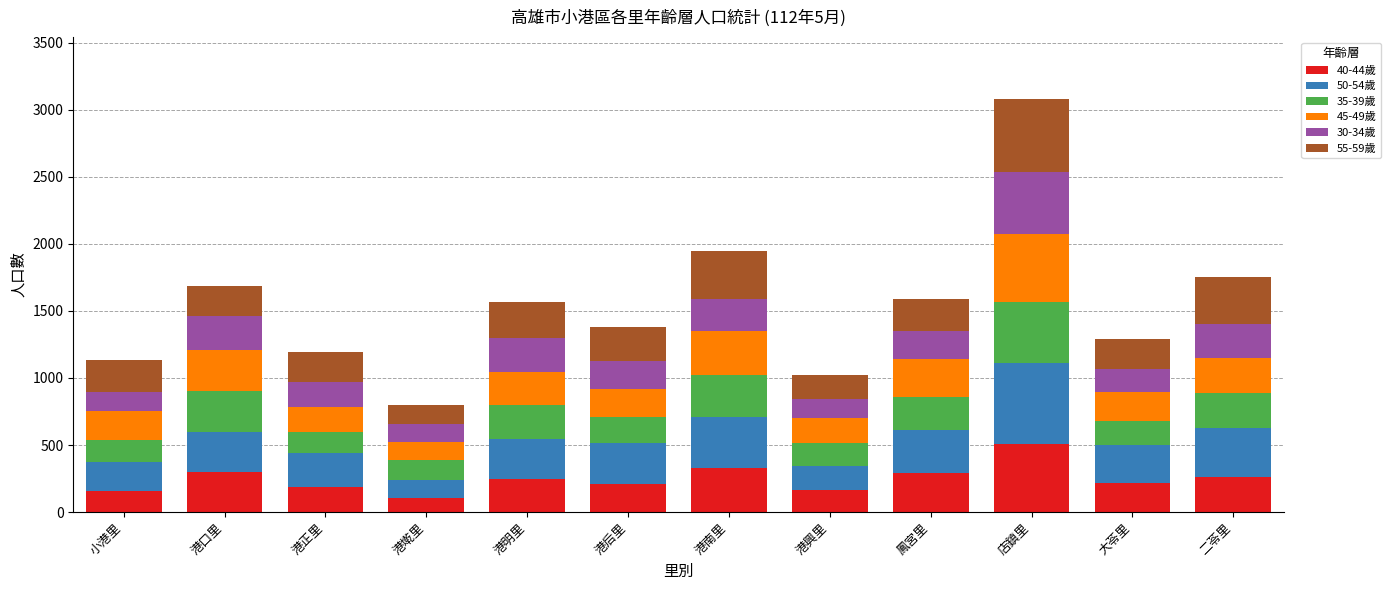

What is the maximum value for 40-44歲?

510